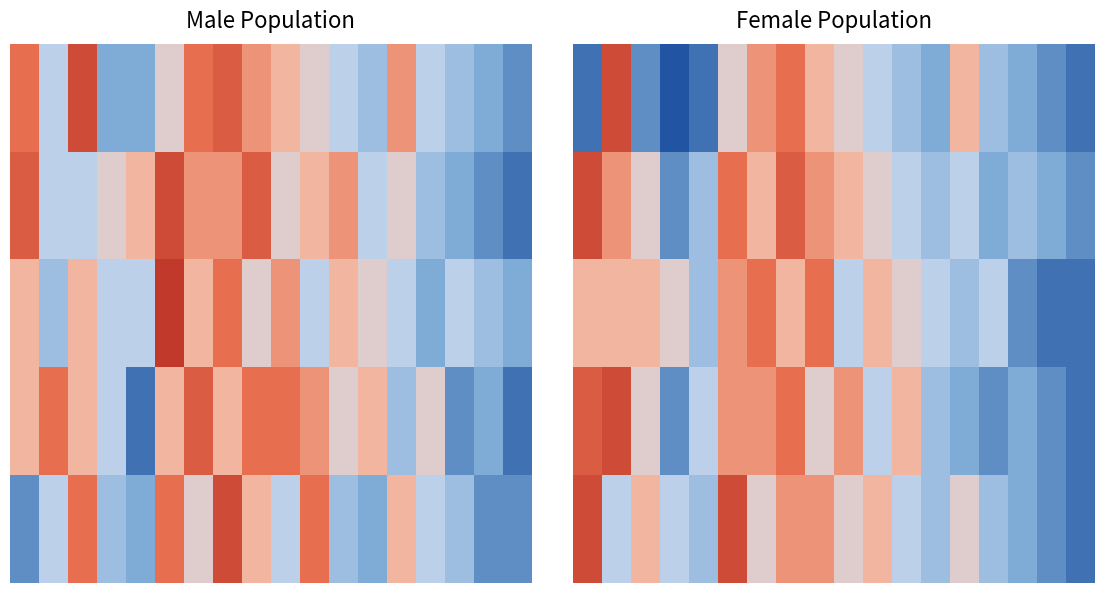

How many data points does each series have?

18